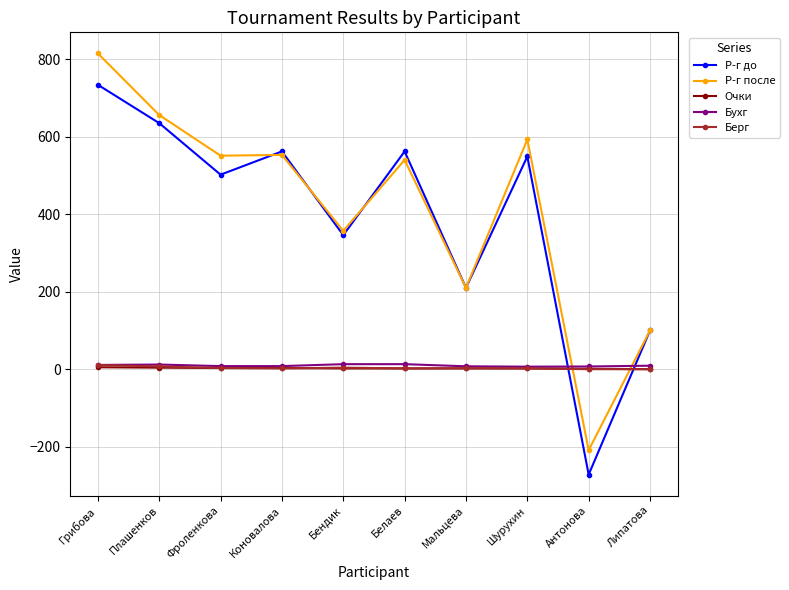

What is the value of the Бухг point at the 3rd from the left?

8.0